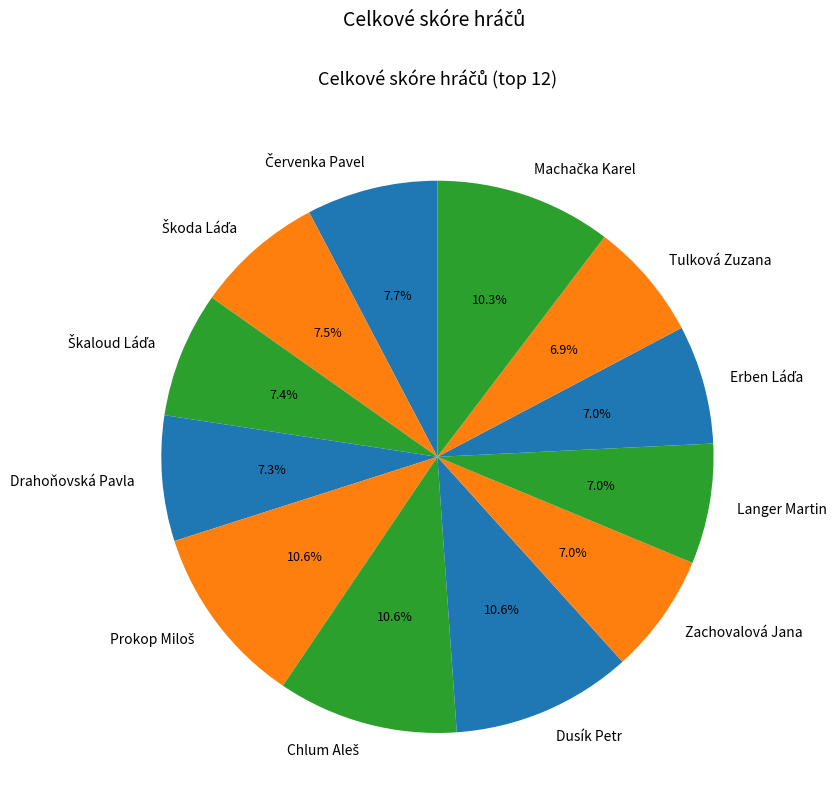

Is there a majority slice in this chart?

No